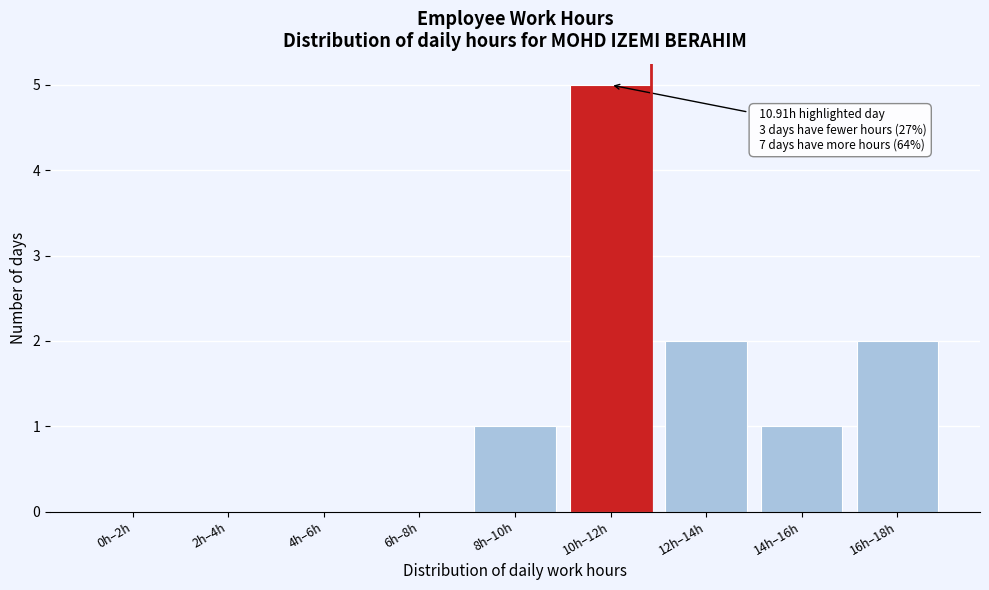

Reading left to right, what are all the values shown in this chart?

0h–2h=0	2h–4h=0	4h–6h=0	6h–8h=0	8h–10h=1	10h–12h=5	12h–14h=2	14h–16h=1	16h–18h=2